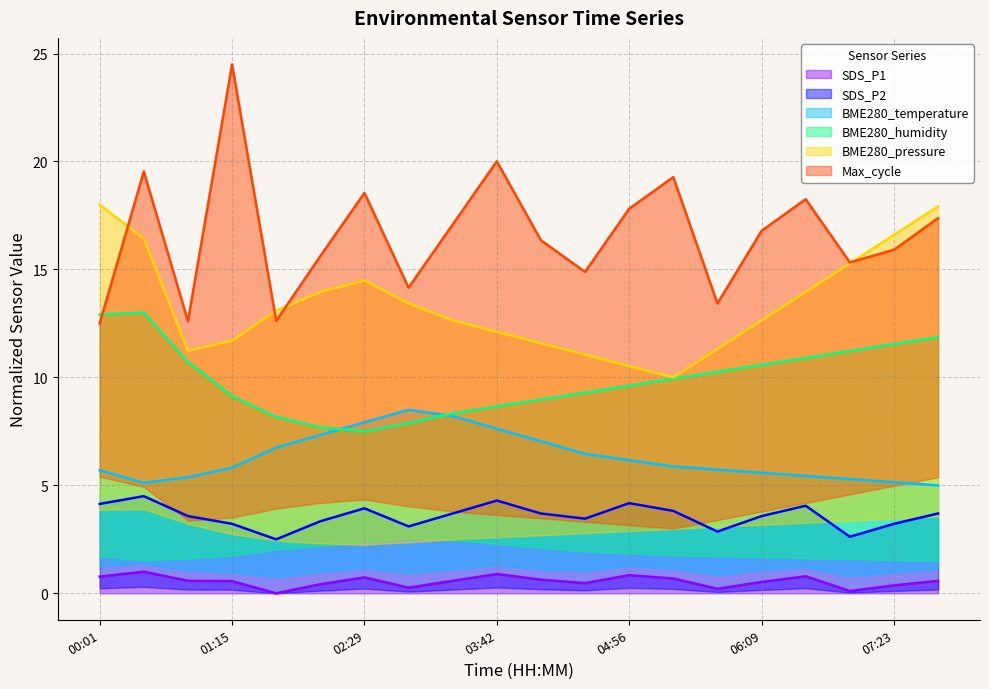

True or false: BME280_pressure has more than 2 points higher than both neighbors.

False